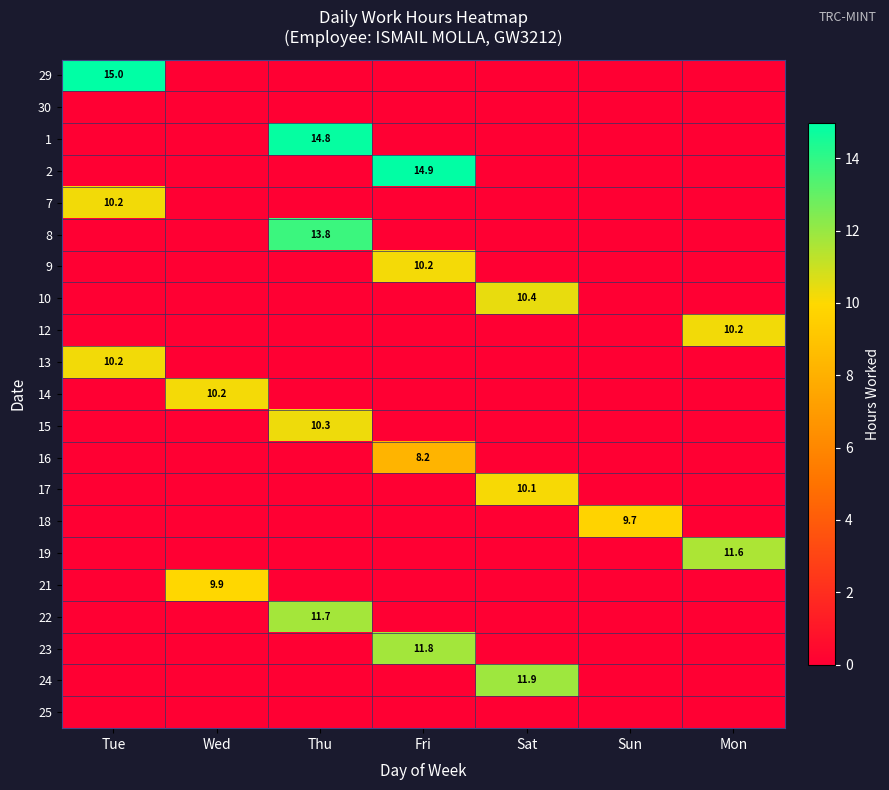

At which label is 10 closest to 5?

Tue